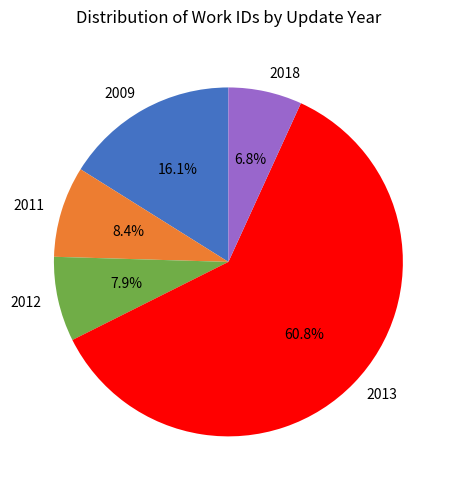

How many slices are in this pie chart?

5